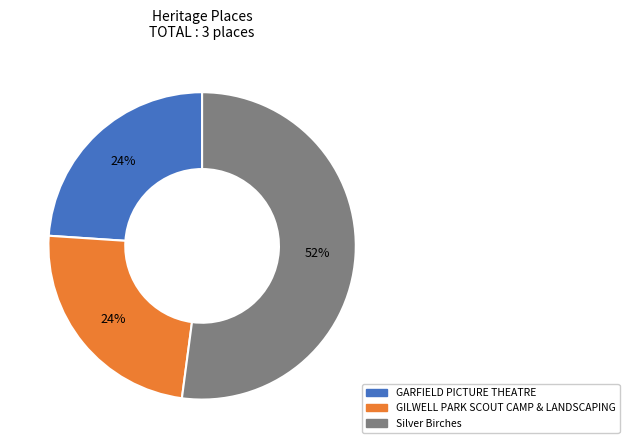

How many segments does this pie chart have?

3